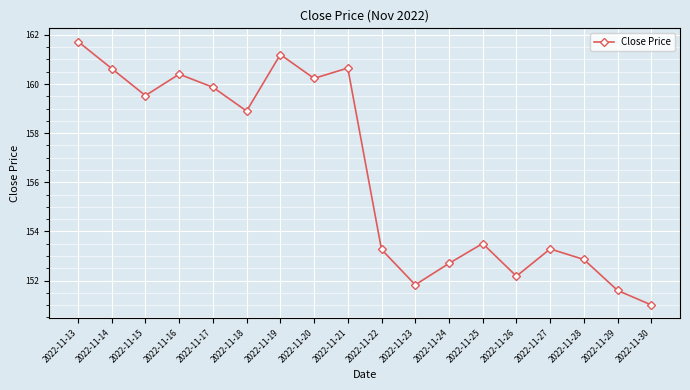

How many lines are shown in the chart?

1